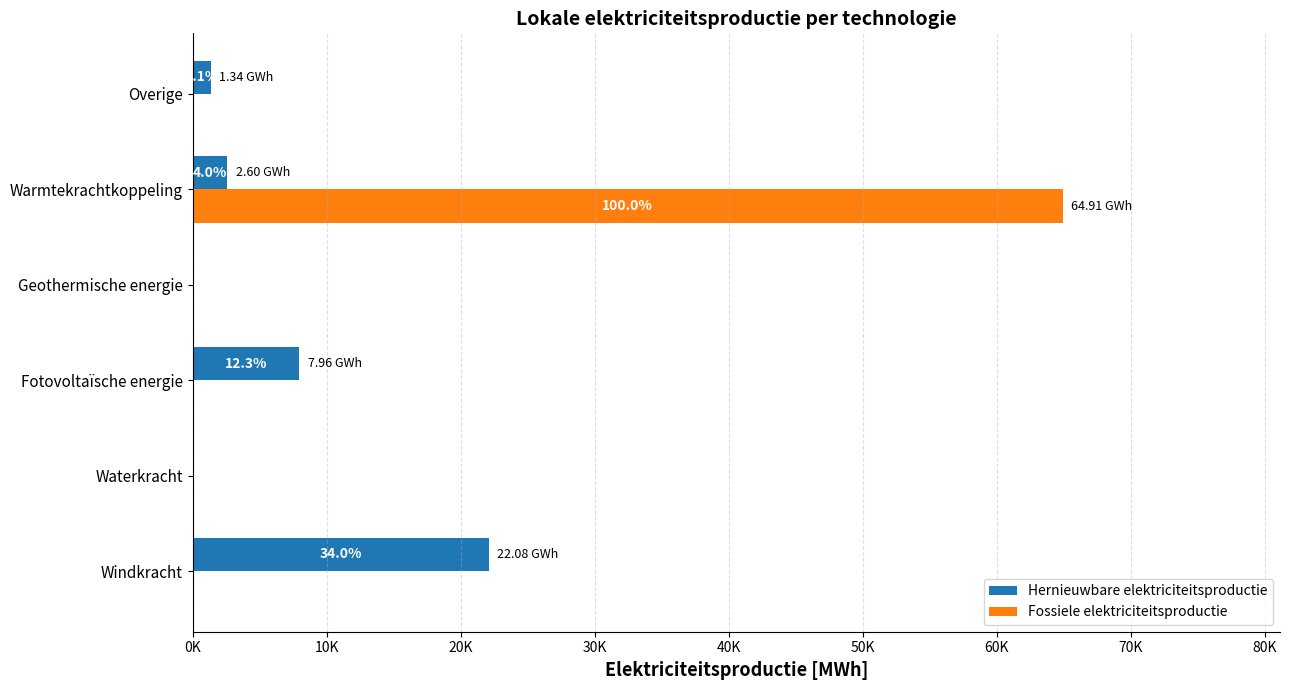

What are all the series names shown in the legend?

Hernieuwbare elektriciteitsproductie, Fossiele elektriciteitsproductie